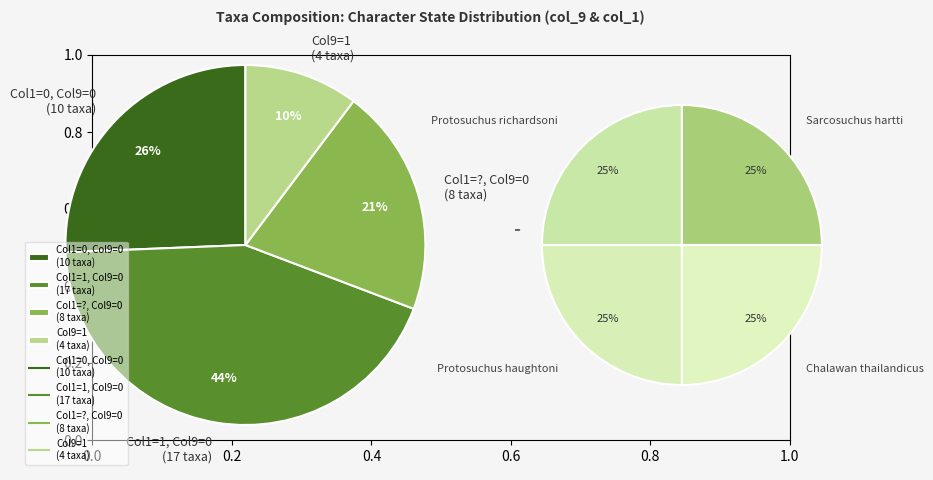

Is it true that Montealtosuchus_arrudacamposi is 1% of the pie?

False